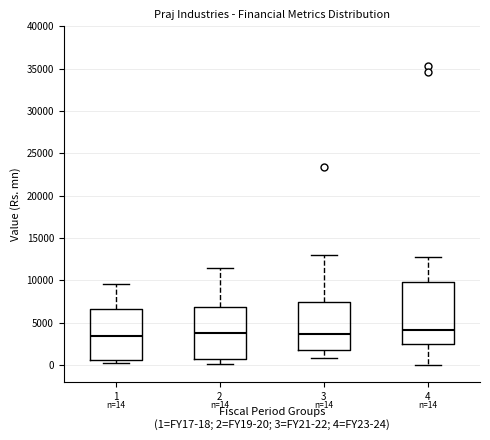

Comparing the boxes themselves (not the whiskers), which one is the tallest?

4